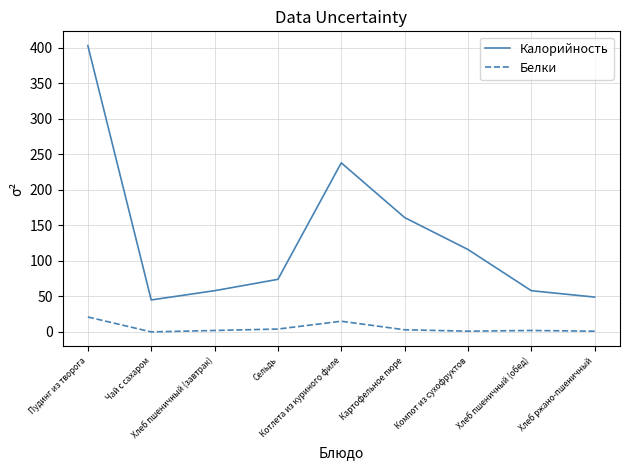

At which label does Калорийность reach its minimum?

Чай с сахаром